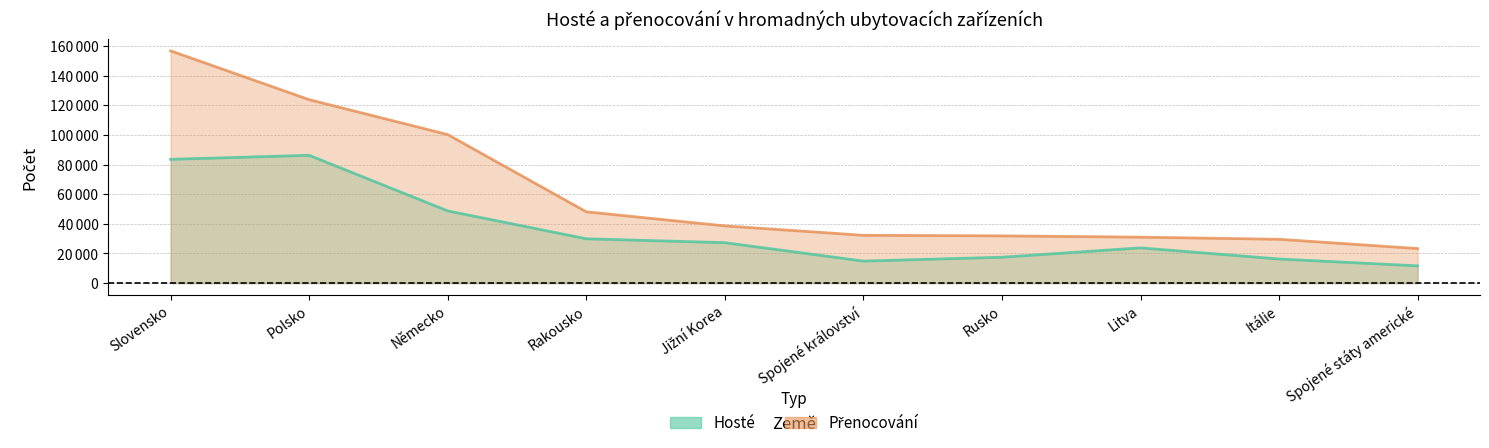

At which category is the sum across all series the highest?

Slovensko